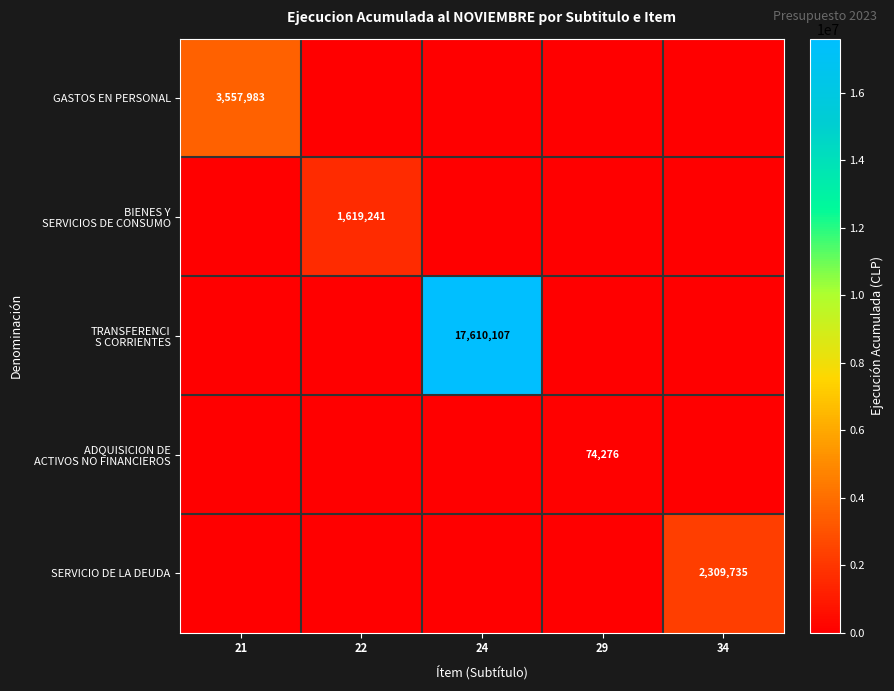

Which series has the widest spread of values?

TRANSFERENCI S CORRIENTES